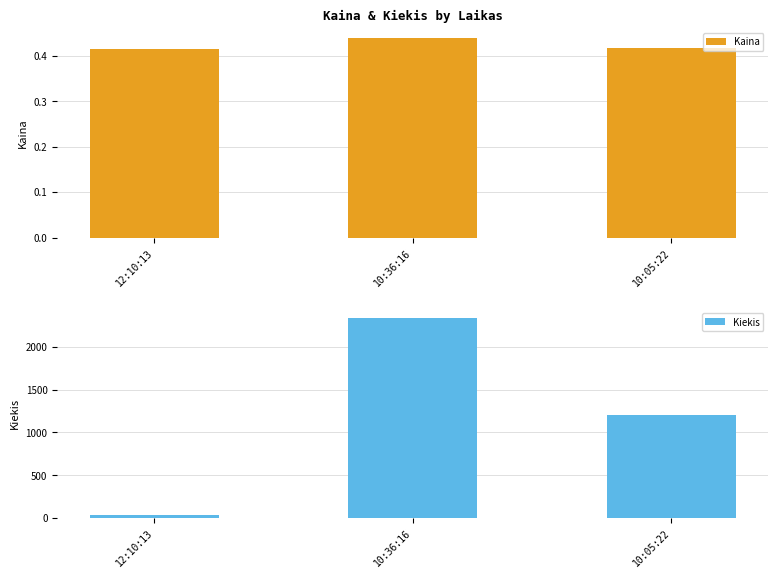

Count the number of categories in the chart.

3